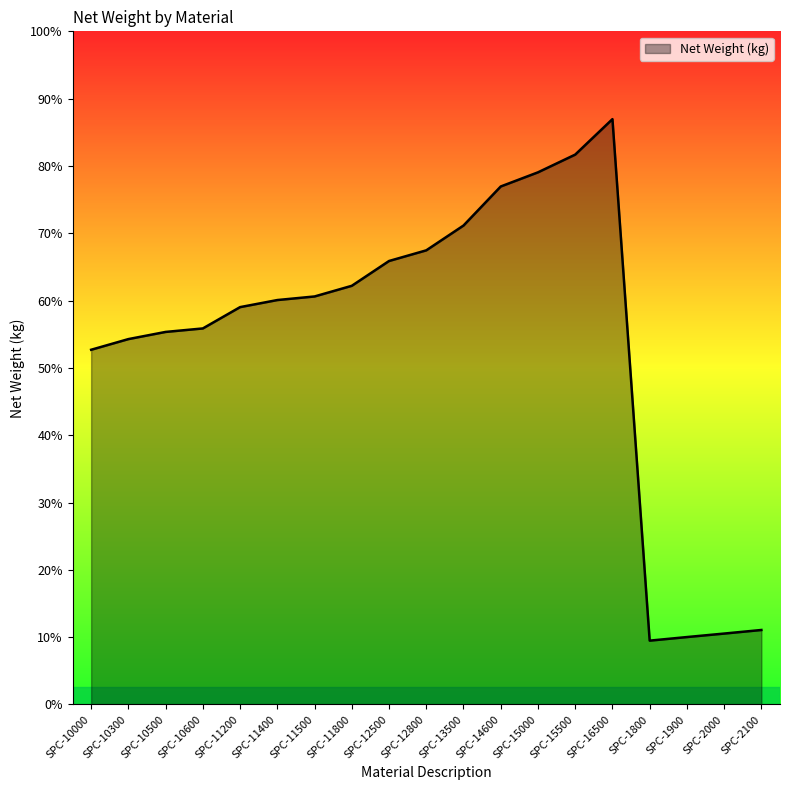

At which label does the data first exceed 4?

SPC-11200